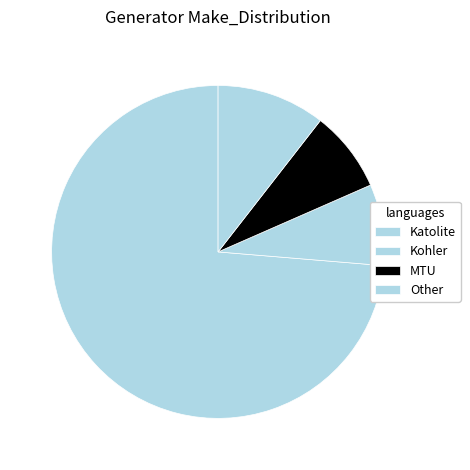

Rank the categories by value from highest to lowest.

Katolite, Other, Kohler, MTU